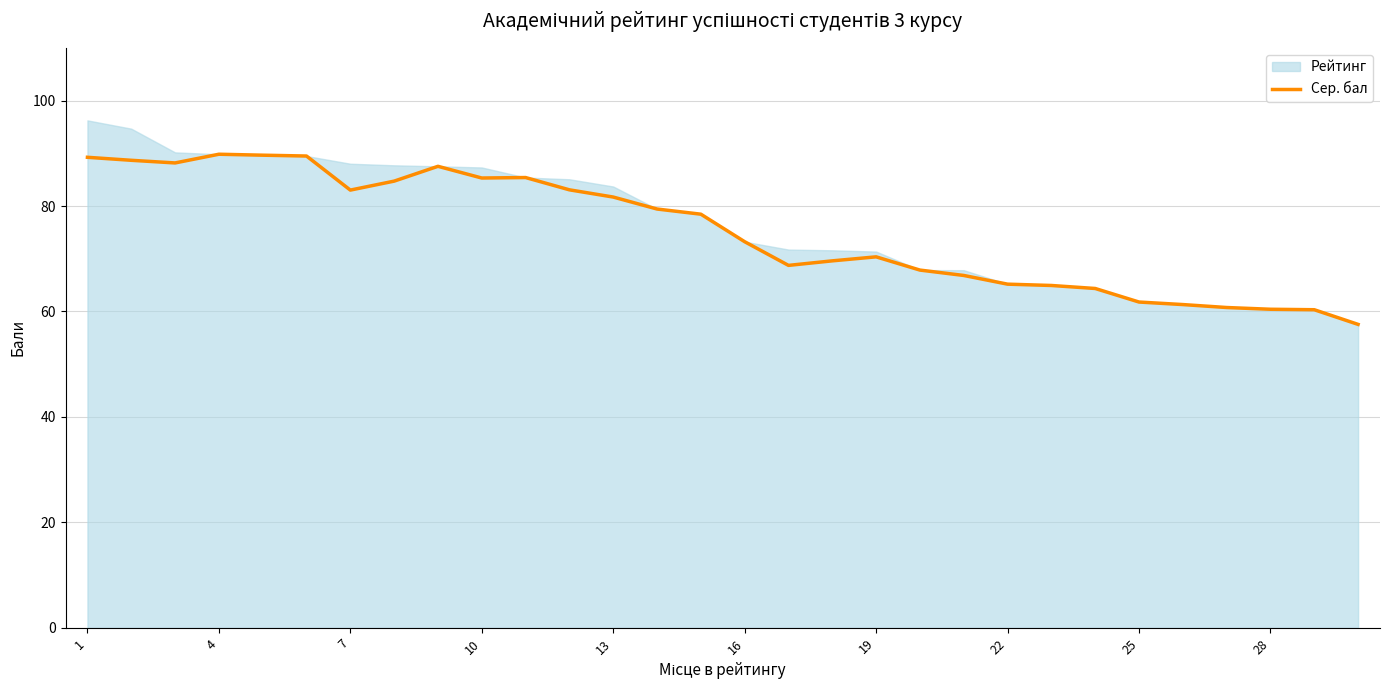

What is the maximum value for Сер. бал?

89.8